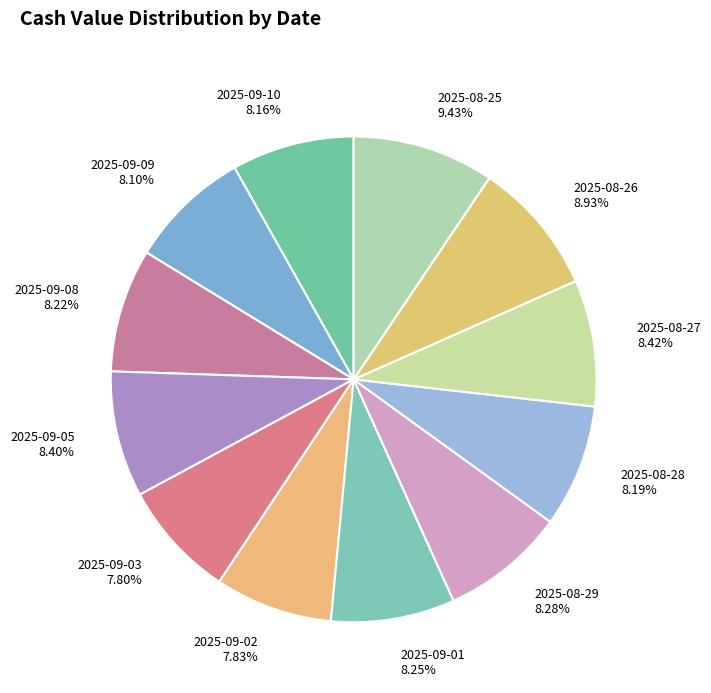

The 2025-09-03 slice represents 8% of the pie. True or false?

True